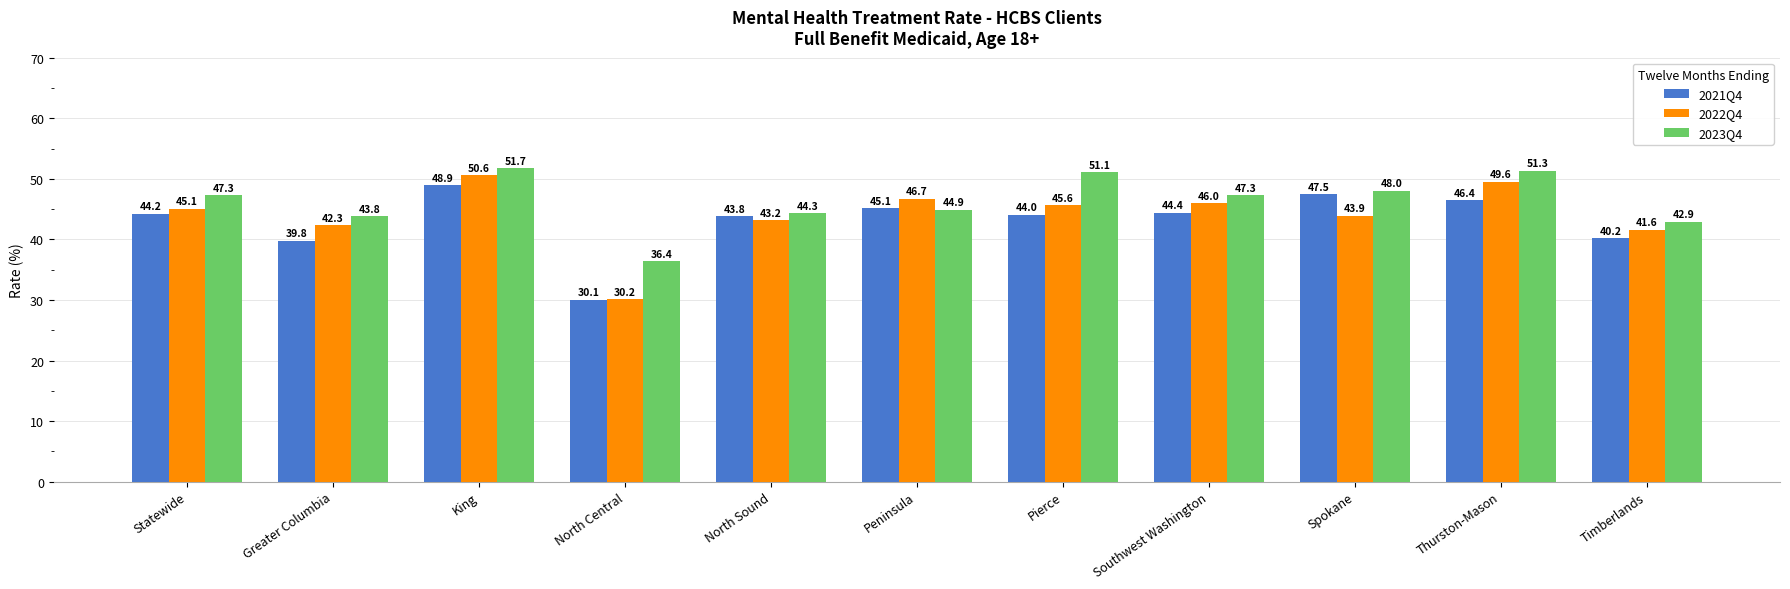

Where does the 2021Q4 series first go above 44?

Statewide